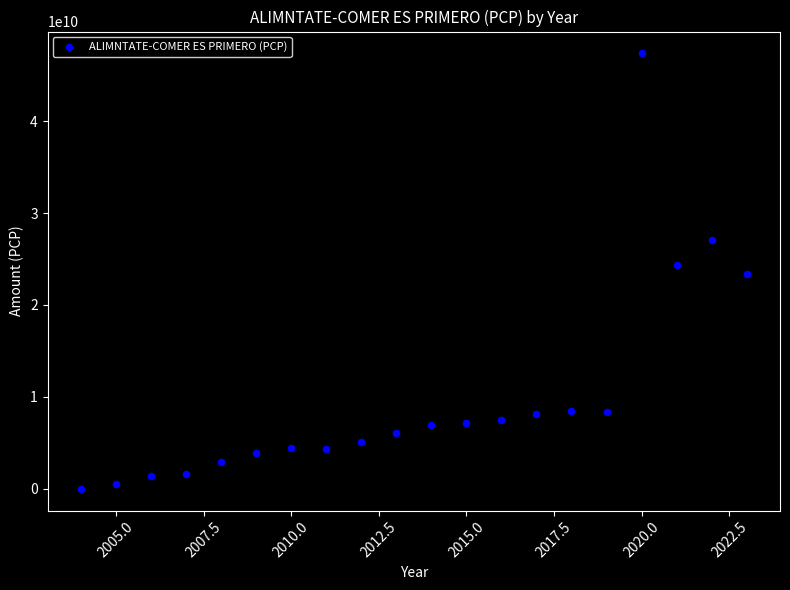

What is the range of Y values (max minus min)?

47353206350